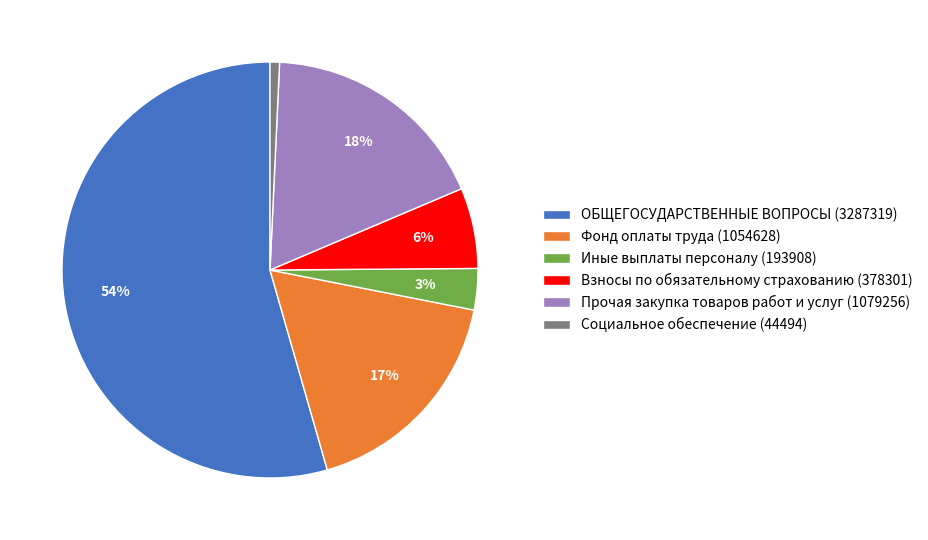

Is there any slice that represents more than half of the pie?

Yes